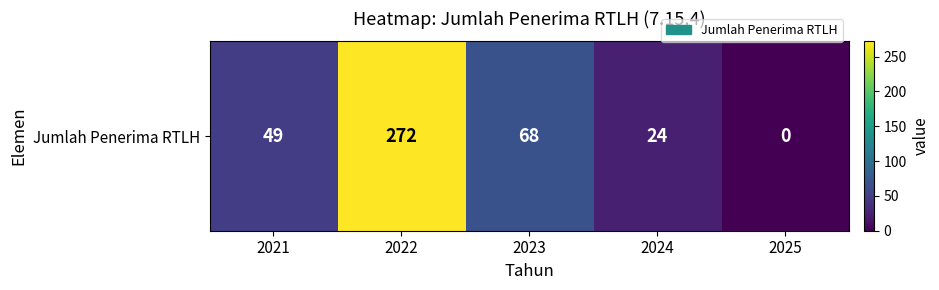

What is the sum of all values?

413